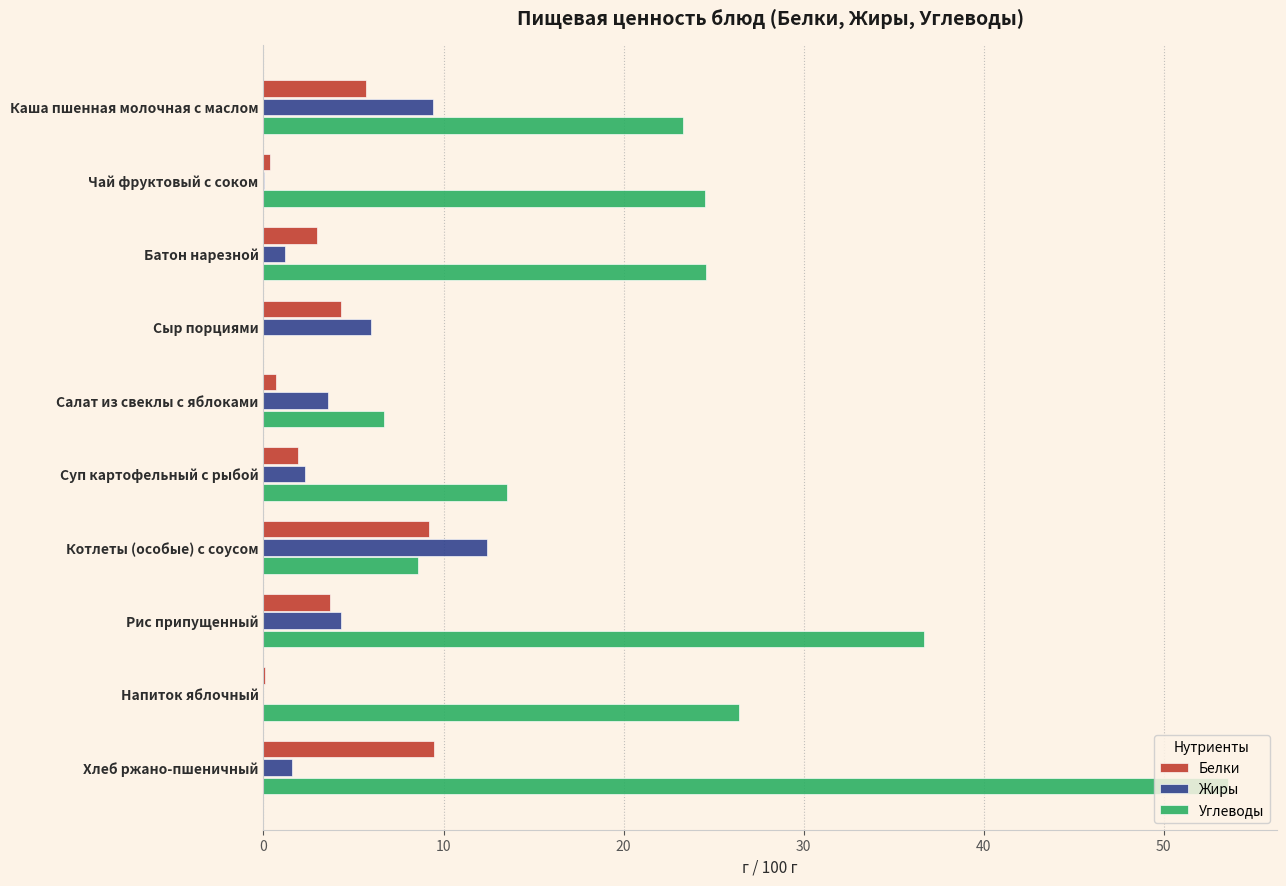

What is the sum of all Углеводы values?

217.9